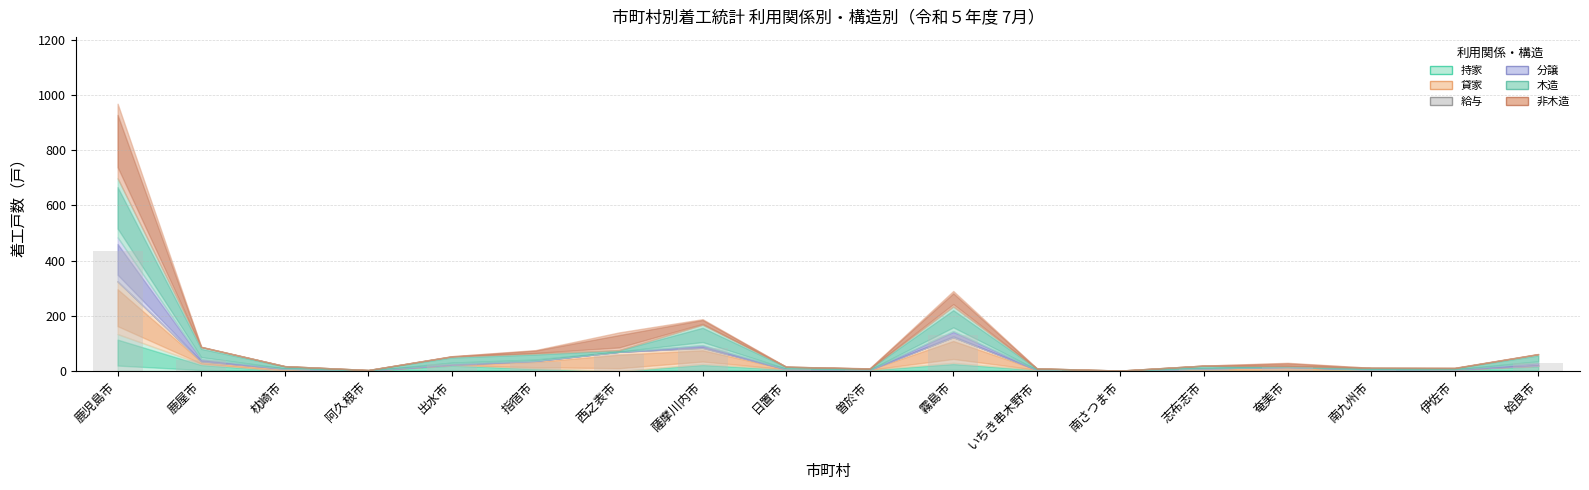

At which label is the value closest to 218?

霧島市